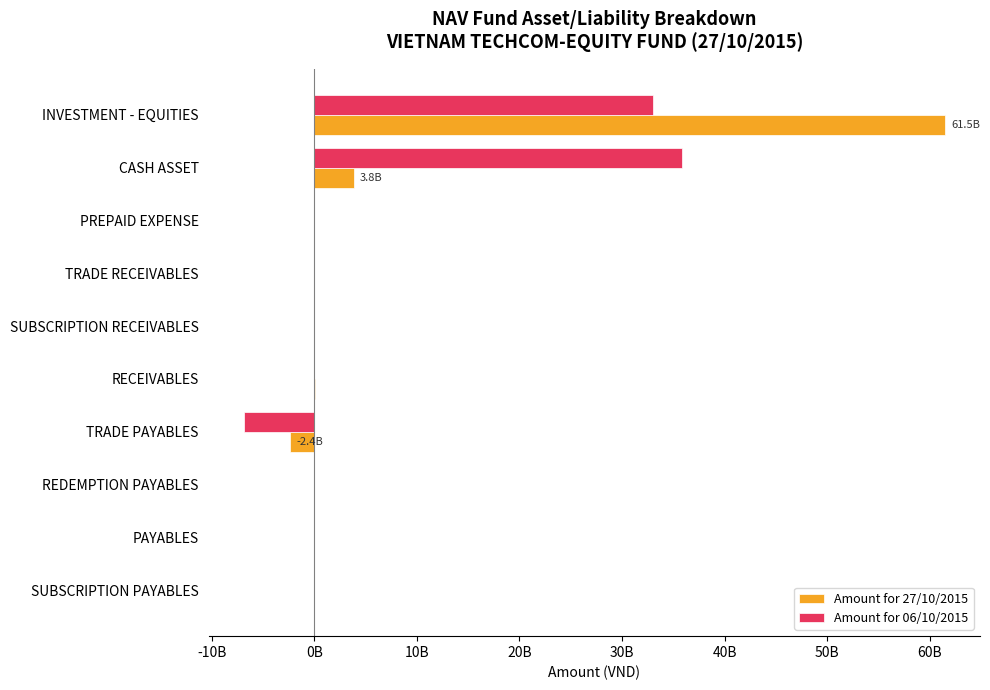

What are all the series names shown in the legend?

Amount for 27/10/2015, Amount for 06/10/2015